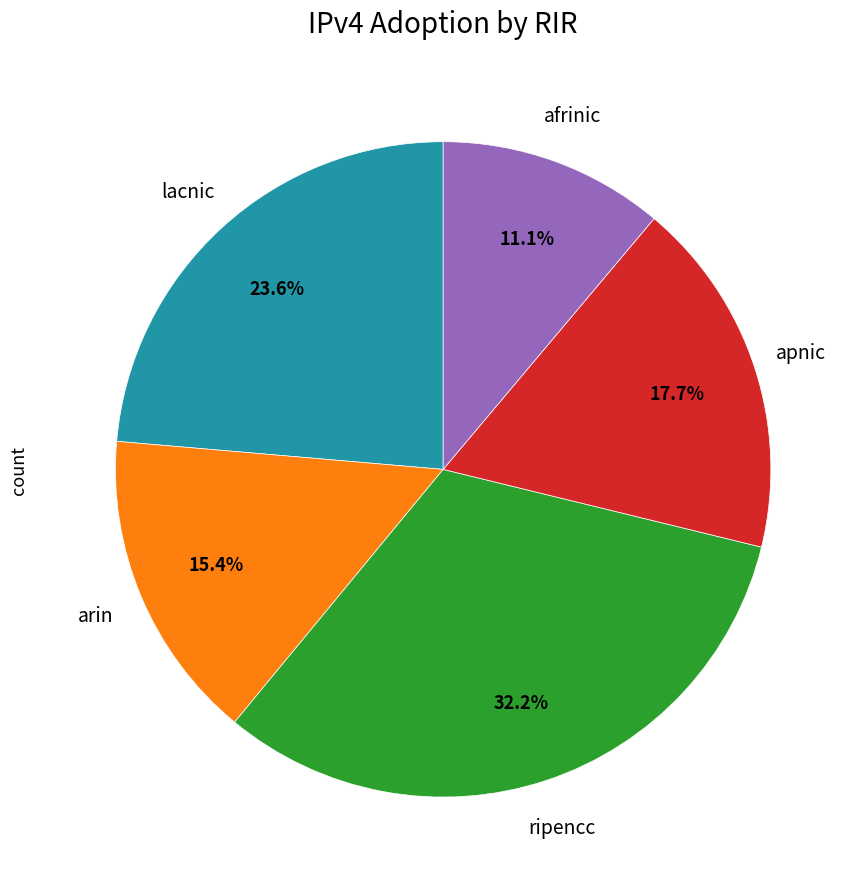

To the nearest percent, what portion does arin represent?

15%